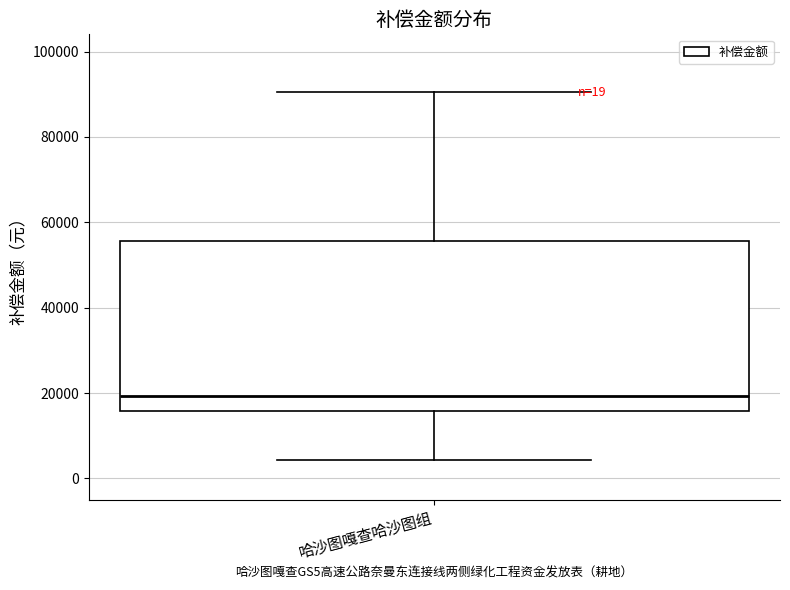

Transcribe this box plot: give where the median line is, the range the box spans, and where the two whiskers end, as read against the y-axis. The values are not printed on the chart, so give them approximately, as read against the axis.

median 20000, box 16000 to 56000, whiskers 4000 to 90000